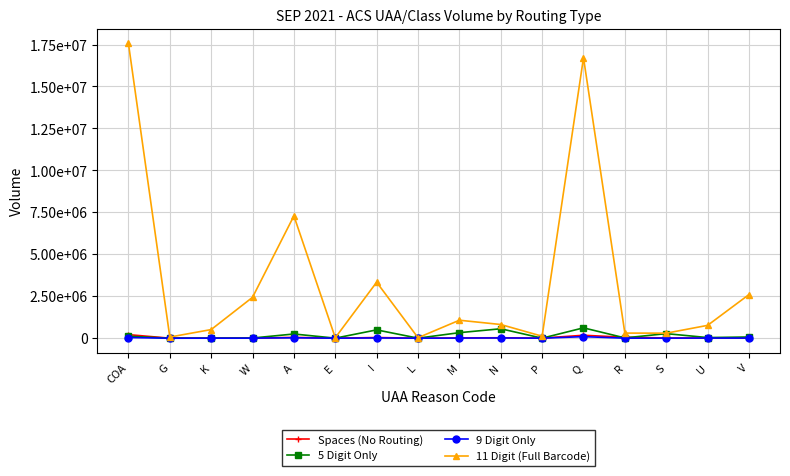

Rank the series at S from highest to lowest value.

11 Digit (Full Barcode), 5 Digit Only, Spaces (No Routing), 9 Digit Only